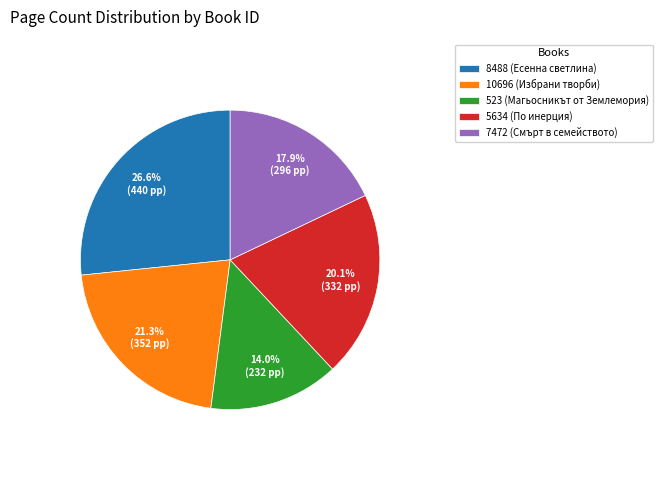

How many slices are in this pie chart?

5